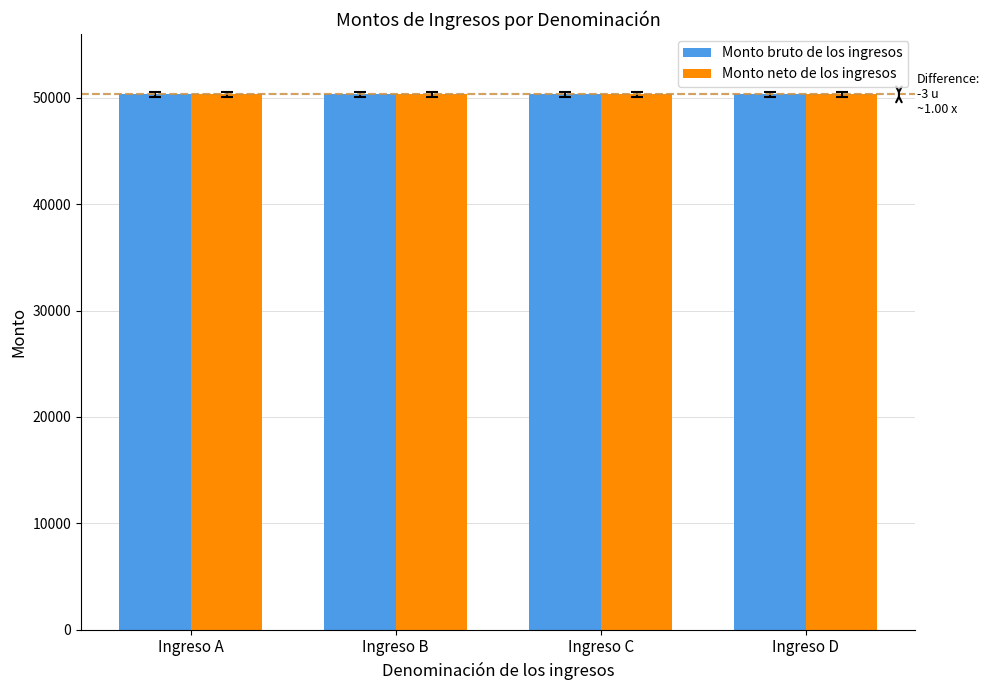

What is the value of the Monto bruto de los ingresos bar at the 1st from the left?

50321